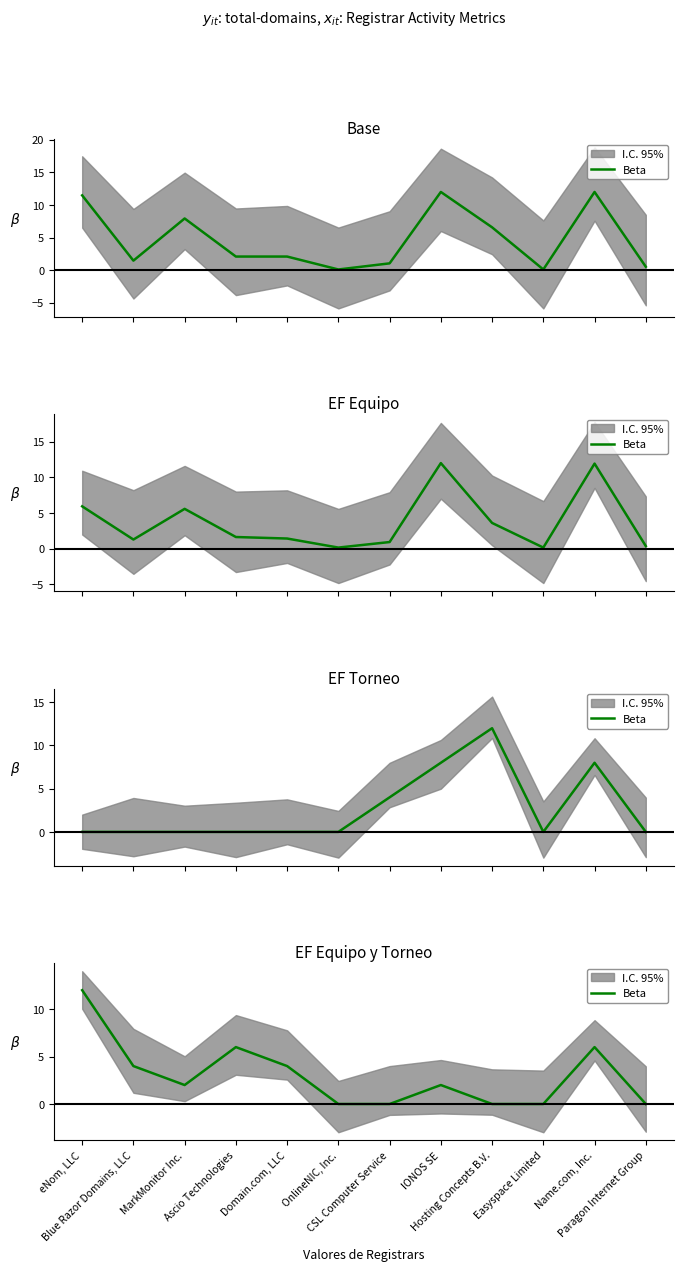

Rank the categories by value from lowest to highest.

OnlineNIC, Inc., CSL Computer Service, Hosting Concepts B.V., Easyspace Limited, Paragon Internet Group, MarkMonitor Inc., IONOS SE, Blue Razor Domains, LLC, Domain.com, LLC, Ascio Technologies, Name.com, Inc., eNom, LLC